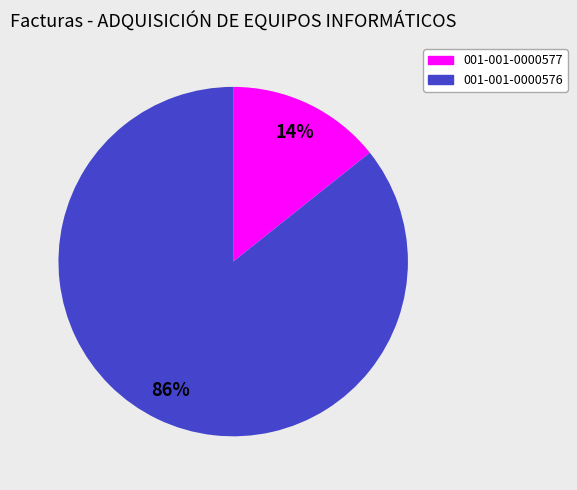

To the nearest percent, what is the combined percentage of 001-001-0000576 and 001-001-0000577?

100%